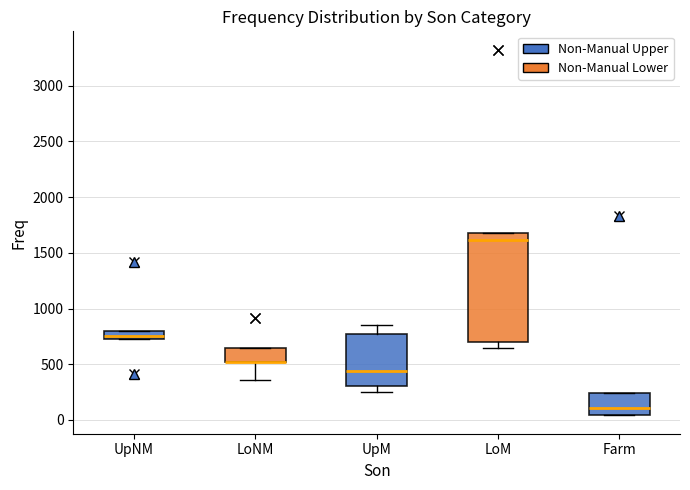

Which box is the tallest, from its lower edge to its upper edge?

LoM